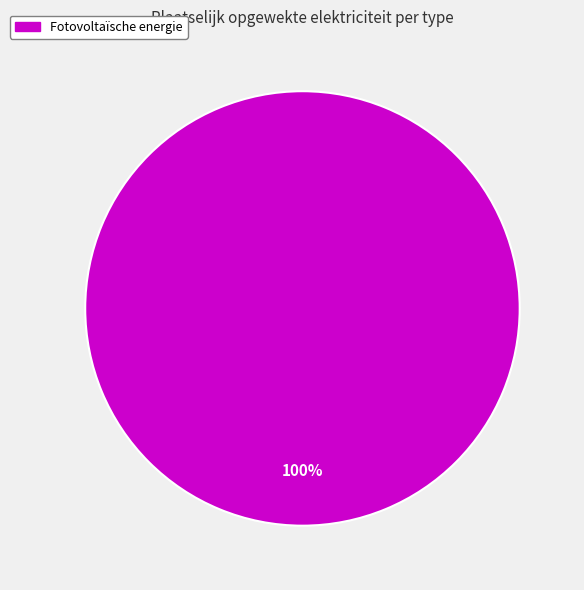

Is there any slice that represents more than half of the pie?

Yes